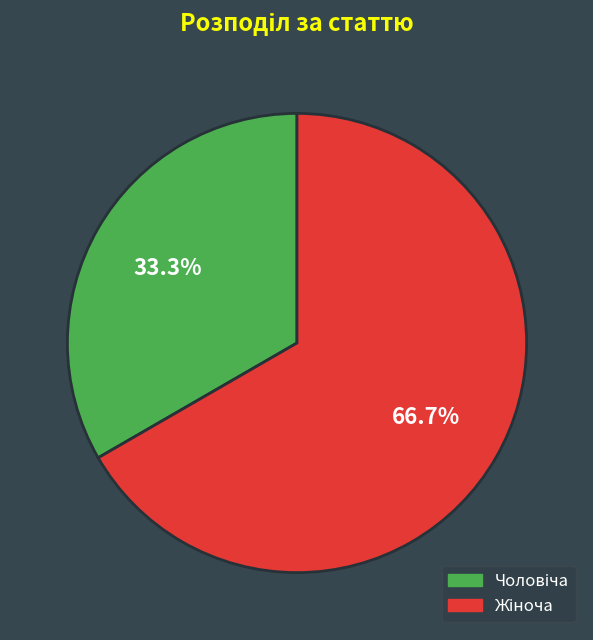

How many segments does this pie chart have?

2